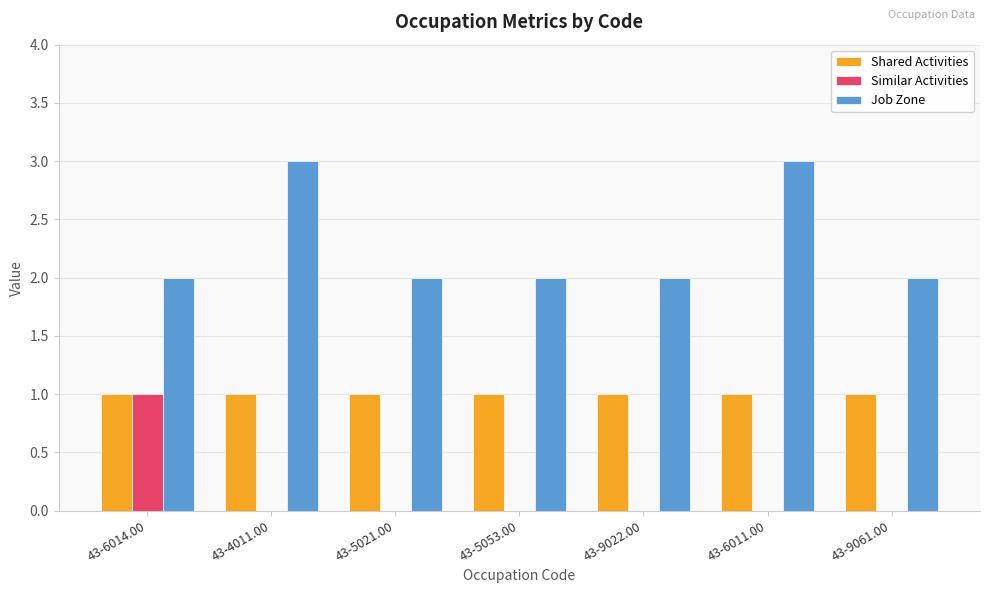

True or false: Similar Activities has a value of 0 at 43-4011.00.

True